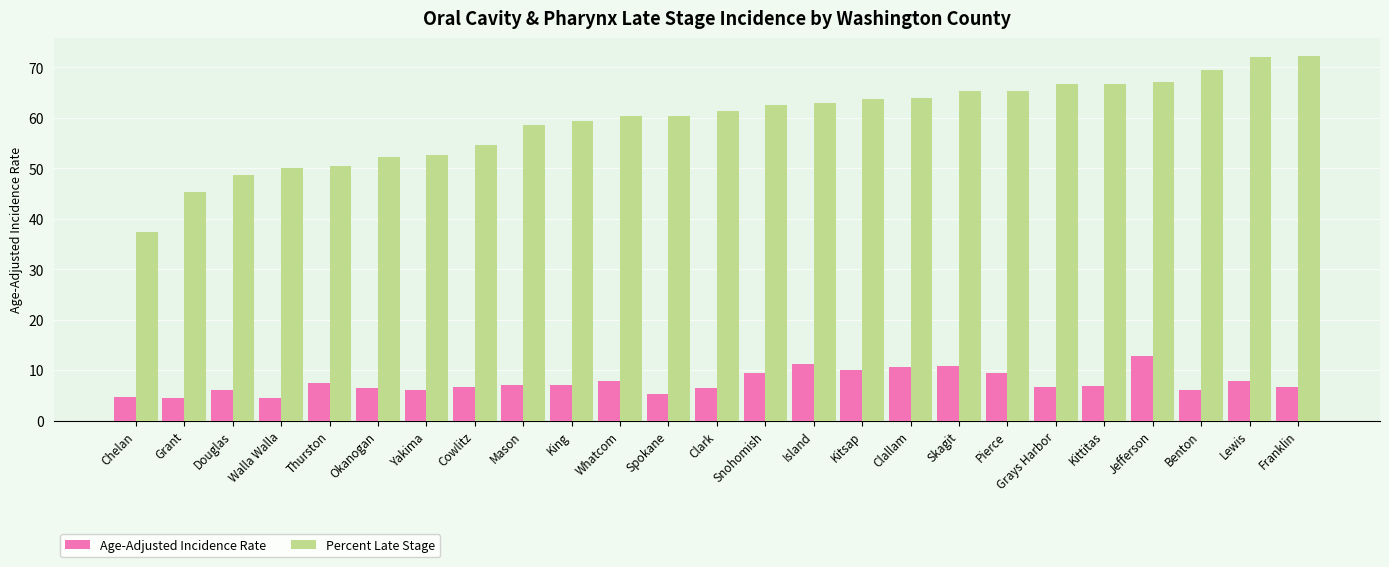

Is the value of Percent Late Stage at Whatcom greater than the value of Age-Adjusted Incidence Rate at Mason?

Yes